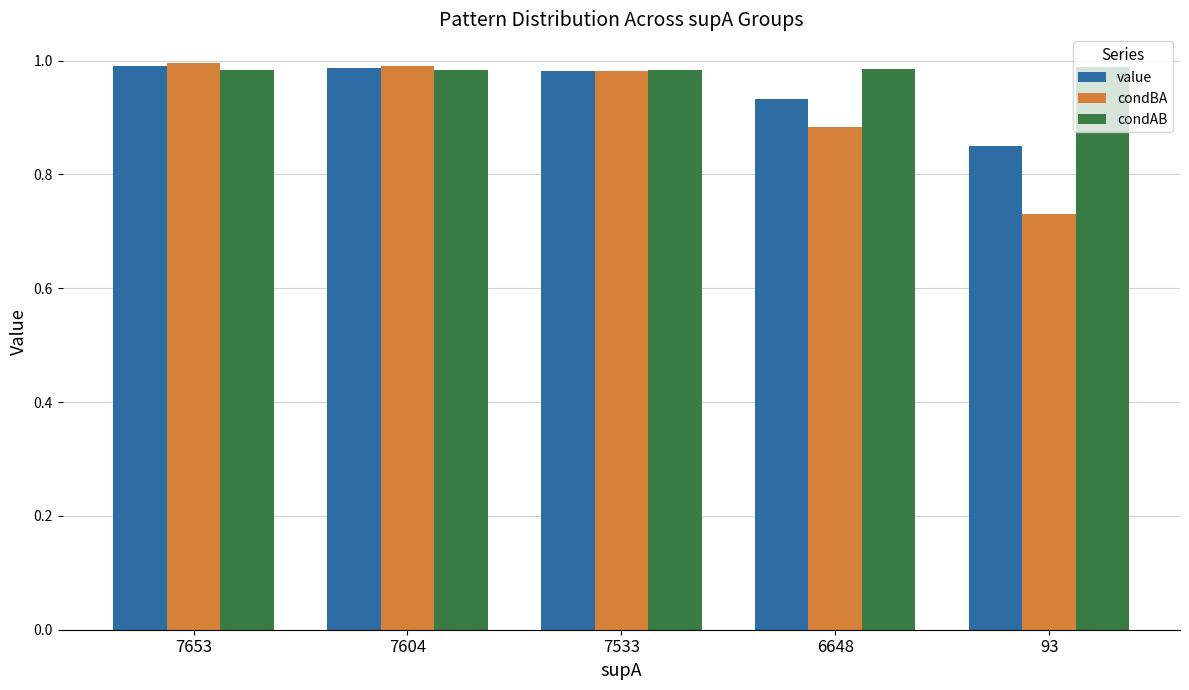

At which label is value closest to 0?

93